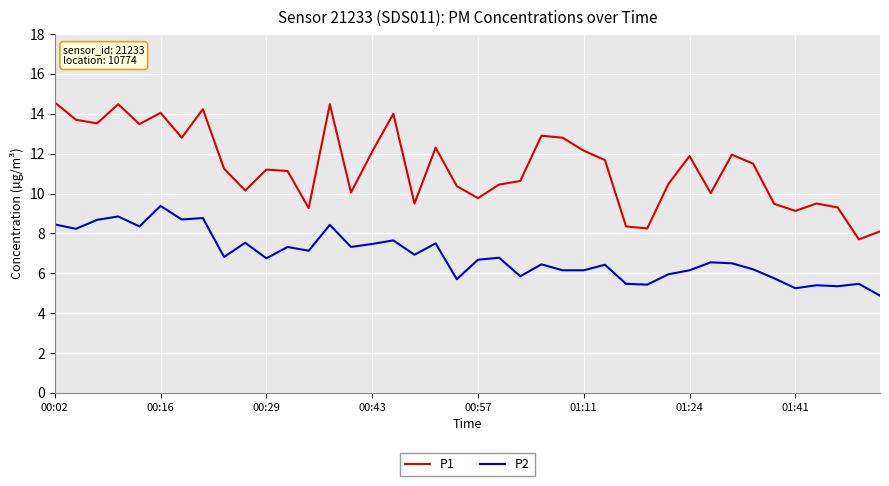

True or false: P1 and P2 intersect in this chart.

False